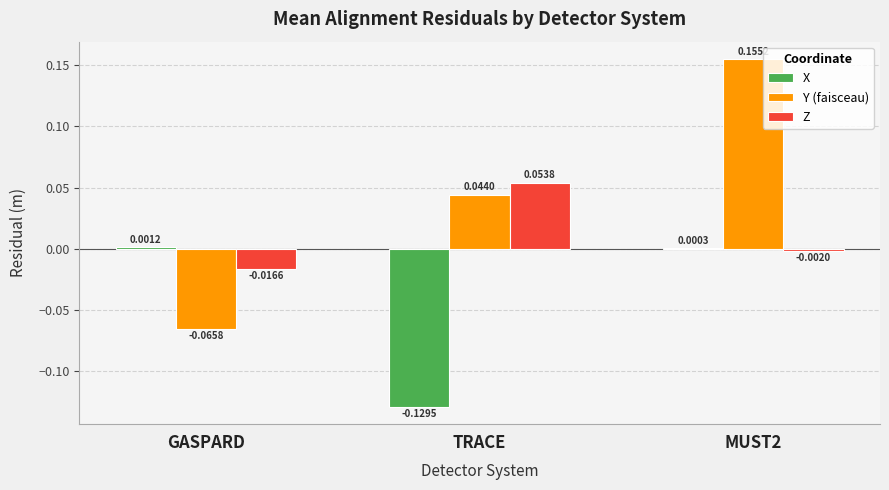

Where does the X series first go above 0?

GASPARD